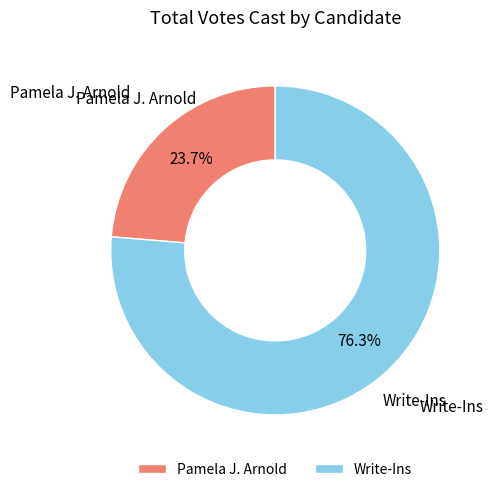

Count the number of slices in the pie.

2